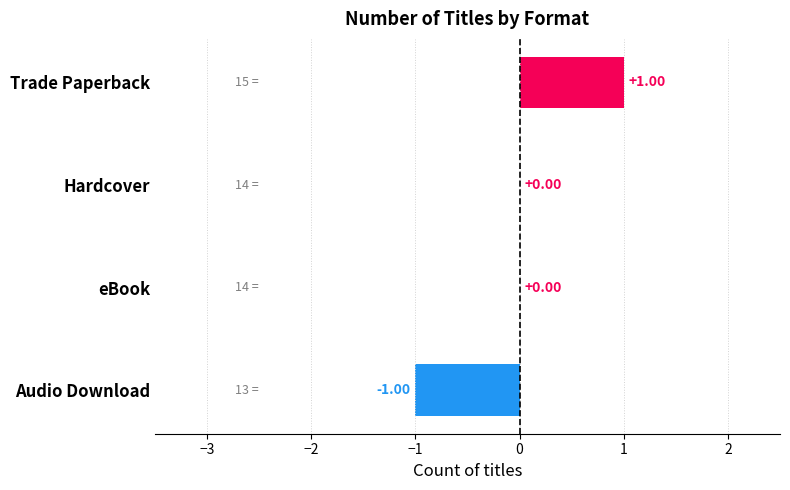

Which category has the highest value across all series?

Trade Paperback